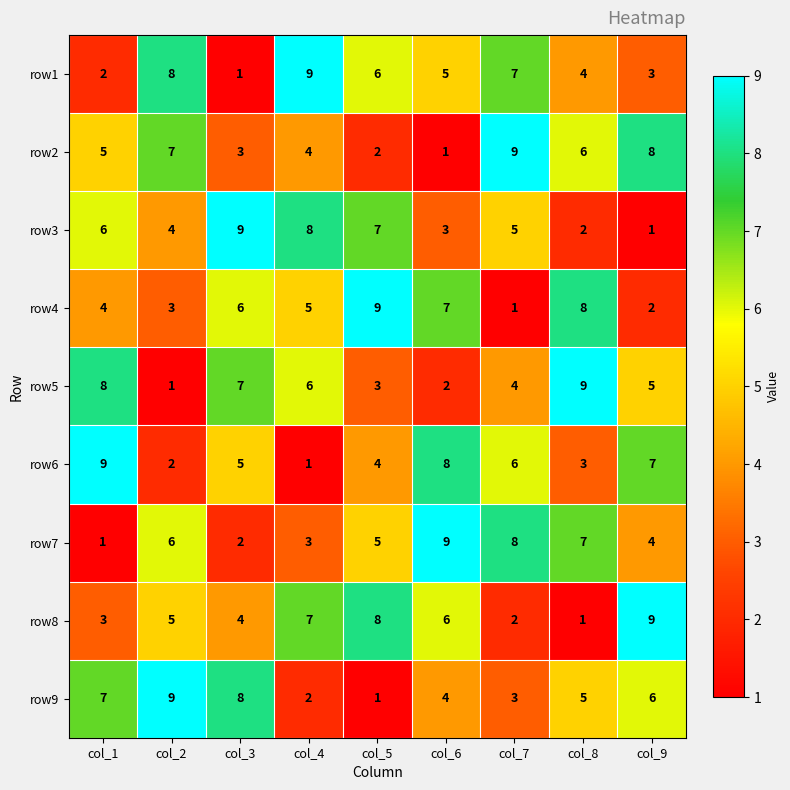

How many data points does each series have?

9